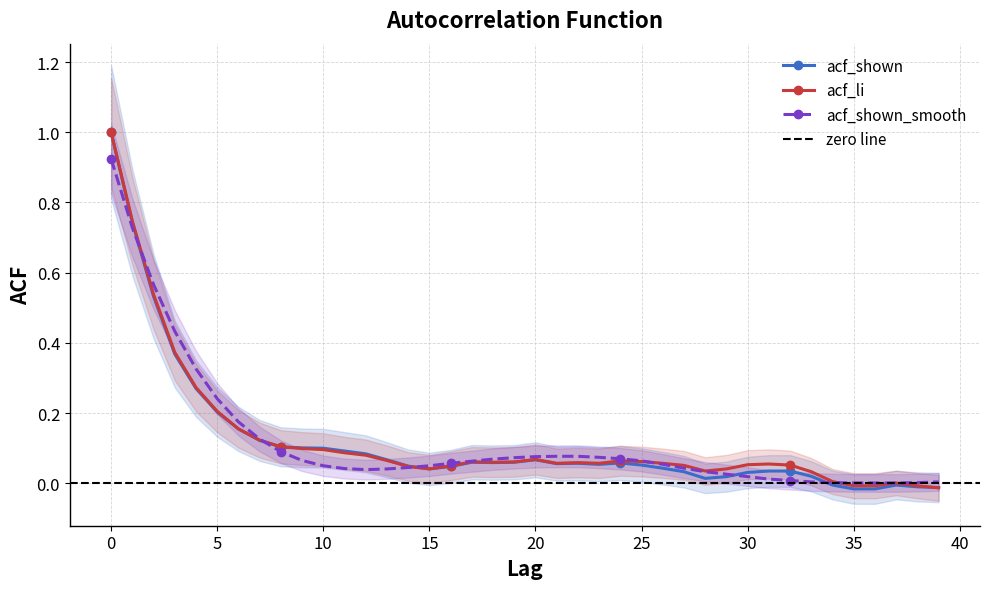

Count the number of categories in the chart.

40